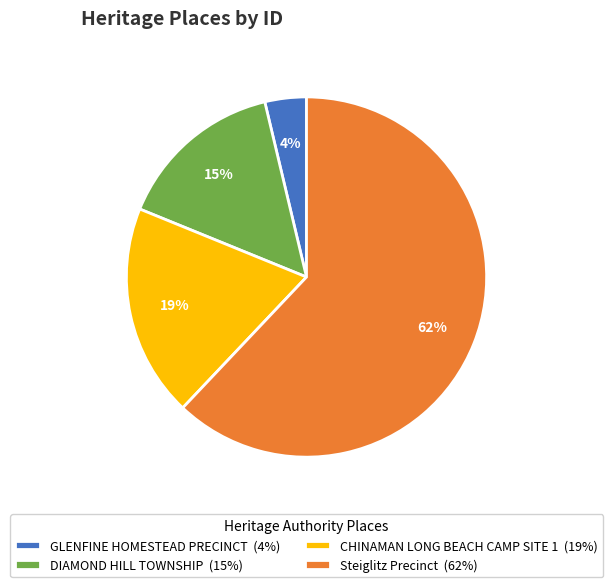

What percentage is the CHINAMAN LONG BEACH CAMP SITE 1 slice, to the nearest percent?

19%